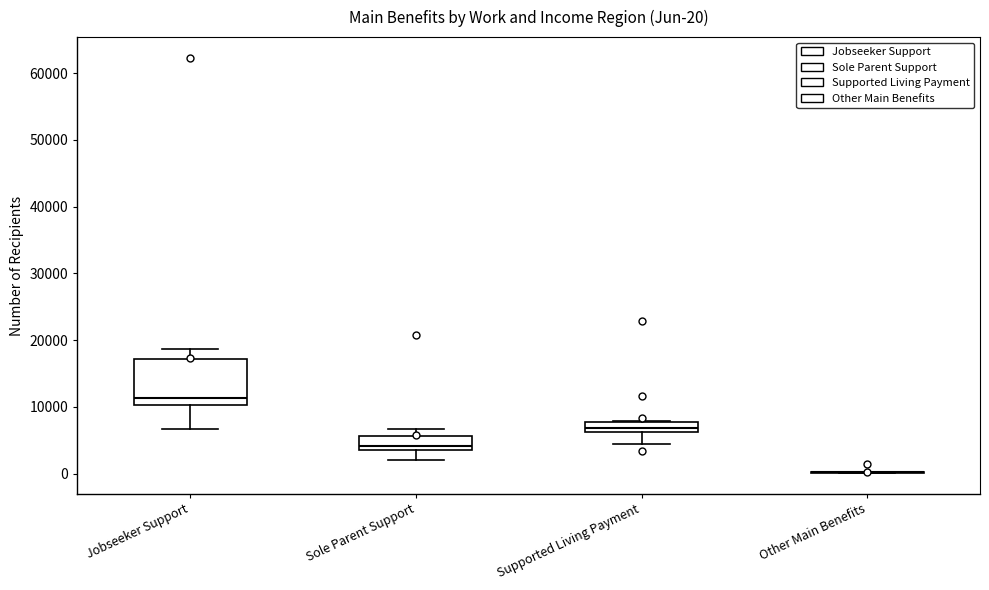

Which box is the tallest, from its lower edge to its upper edge?

Jobseeker Support